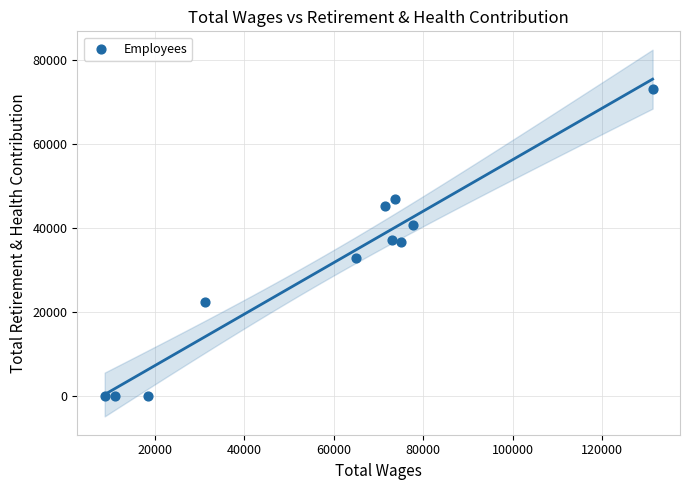

What is the average X value?

57913